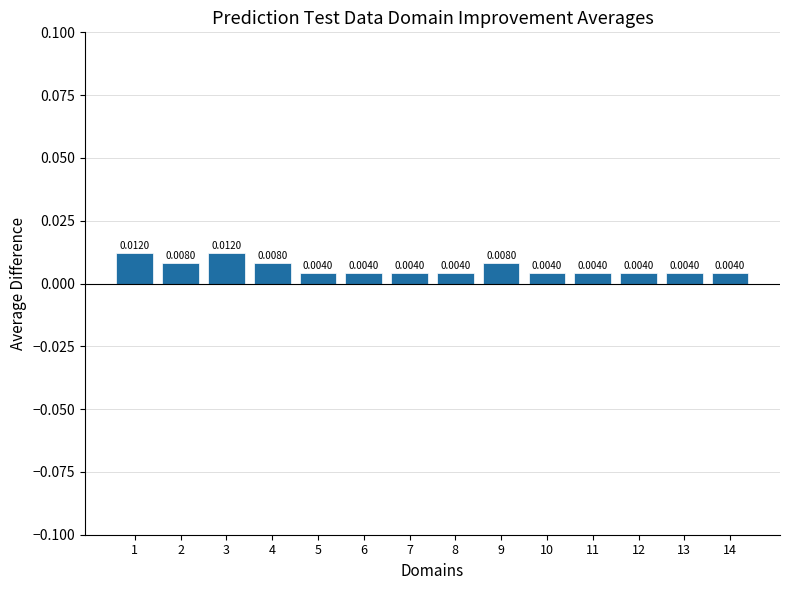

Which has a higher value, 12 or 9?

9